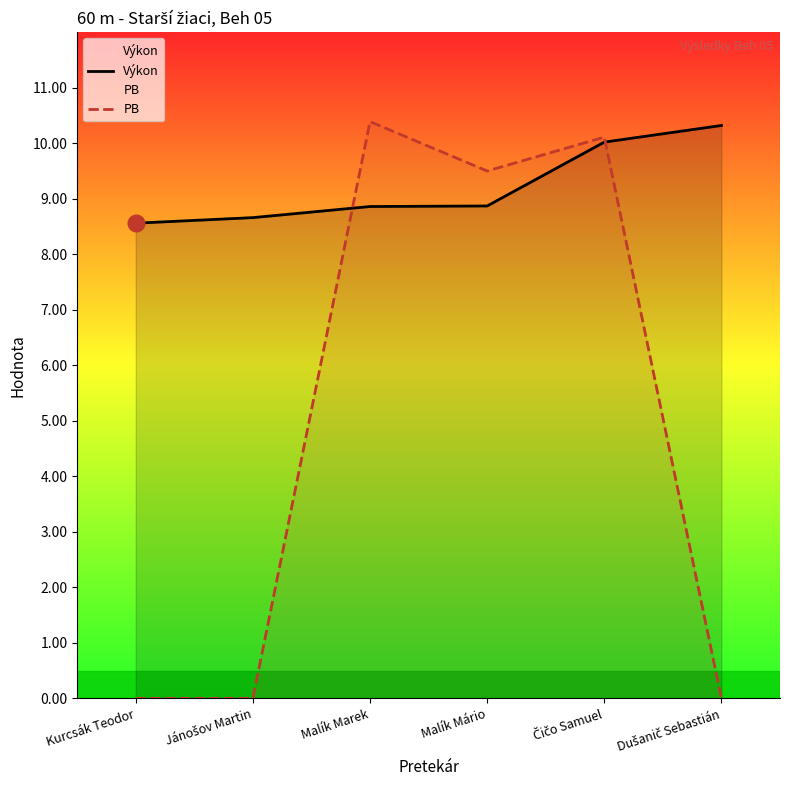

Which series has the largest range (max minus min)?

PB